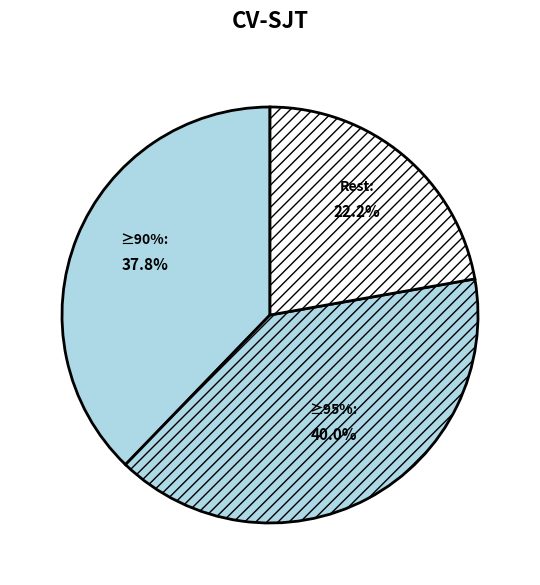

To the nearest percent, what is the difference between the largest and smallest slice percentages?

18%